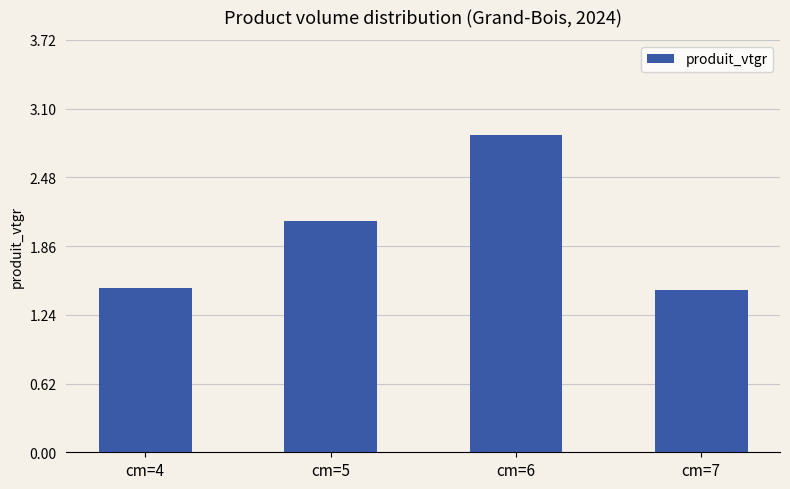

Reading left to right, what are all the values shown in this chart?

cm=4=1.5	cm=5=2.1	cm=6=2.9	cm=7=1.5